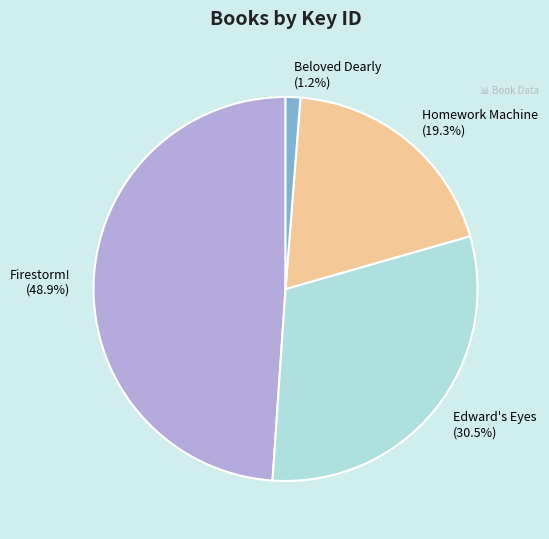

Which slice is the largest?

Firestorm!